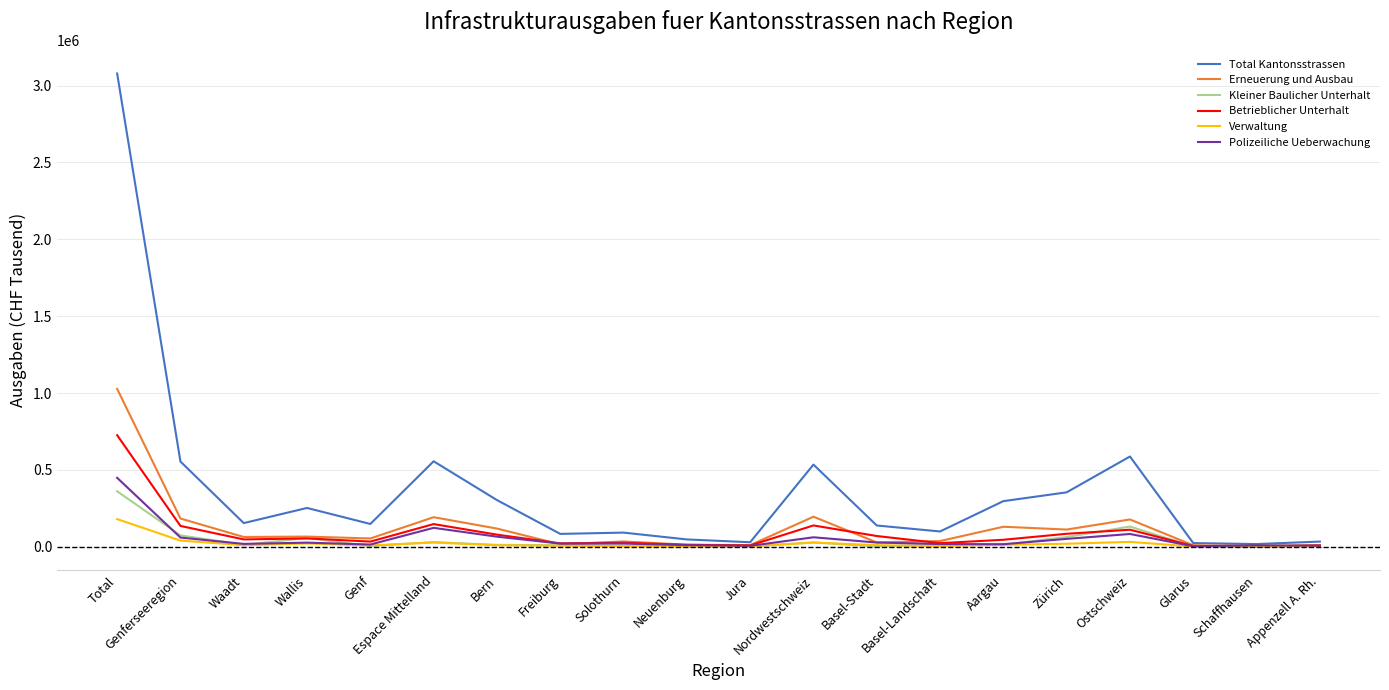

Between Total and Schaffhausen, which series saw the biggest shift?

Total Kantonsstrassen